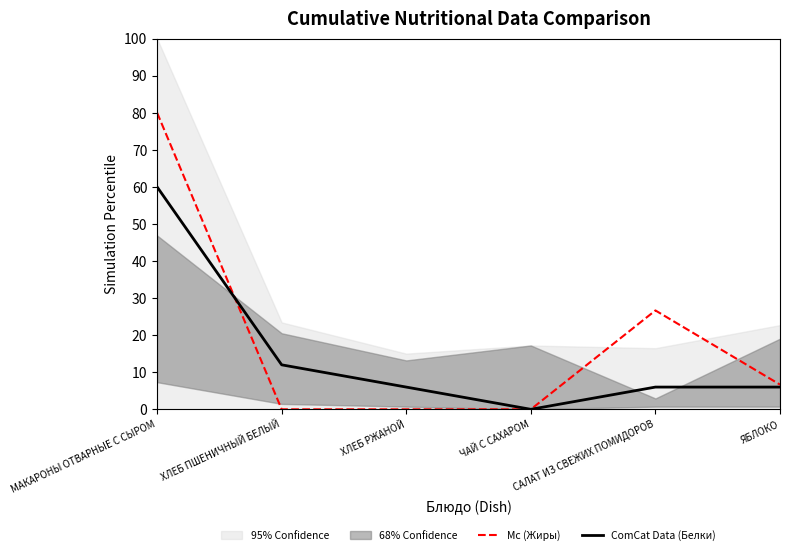

At which label does ComCat Data (Белки) reach its minimum?

ЧАЙ С САХАРОМ